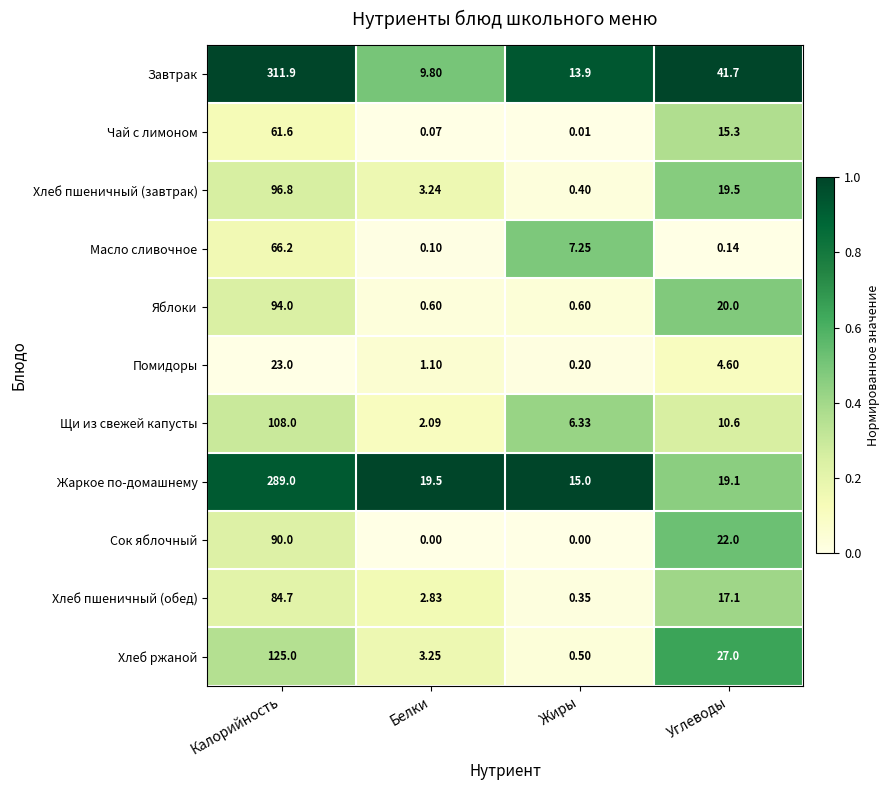

List the series in order of their peak value, lowest first.

Помидоры, Чай с лимоном, Масло сливочное, Хлеб пшеничный (обед), Сок яблочный, Яблоки, Хлеб пшеничный (завтрак), Щи из свежей капусты, Хлеб ржаной, Жаркое по-домашнему, Завтрак